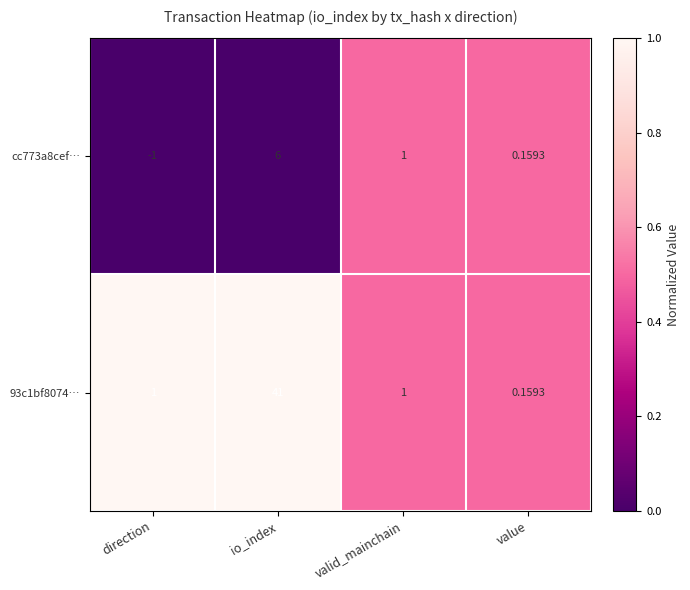

Where does the cc773a8cef… series first go above 1?

io_index